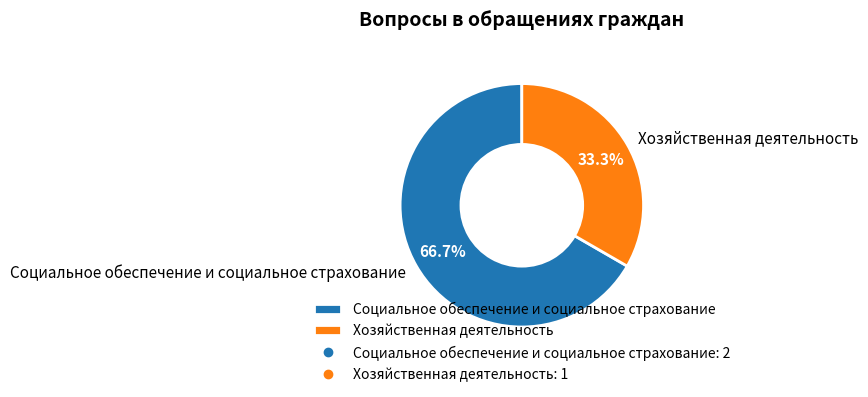

To the nearest percent, what is the combined percentage of Социальное обеспечение и социальное страхование and Хозяйственная деятельность?

100%